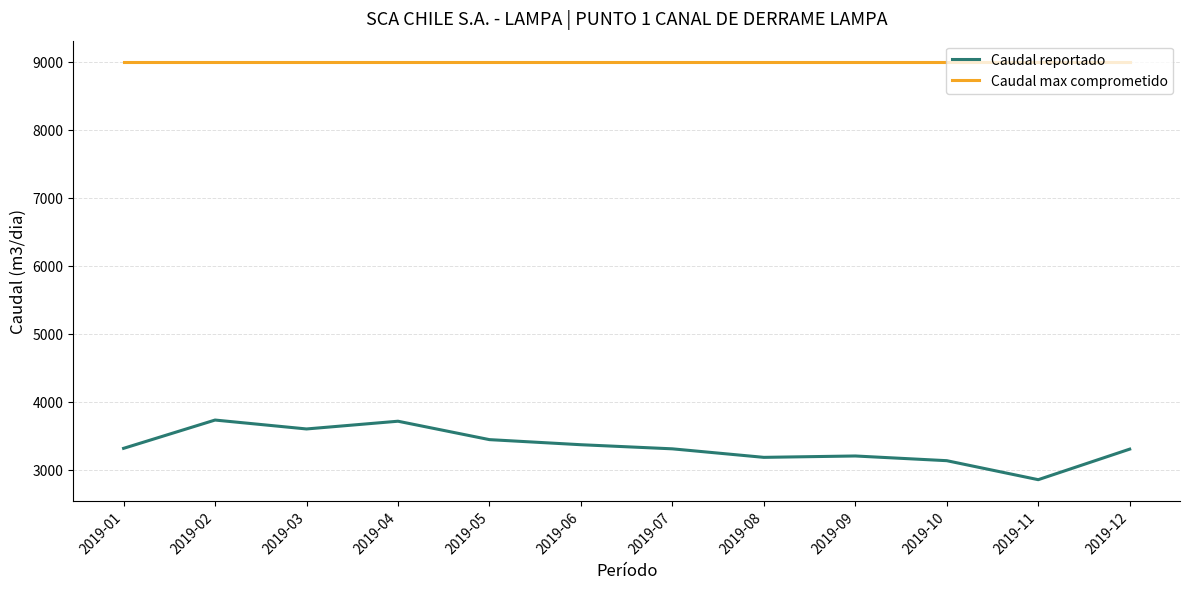

Read the Caudal reportado value at 2019-10.

3130.6